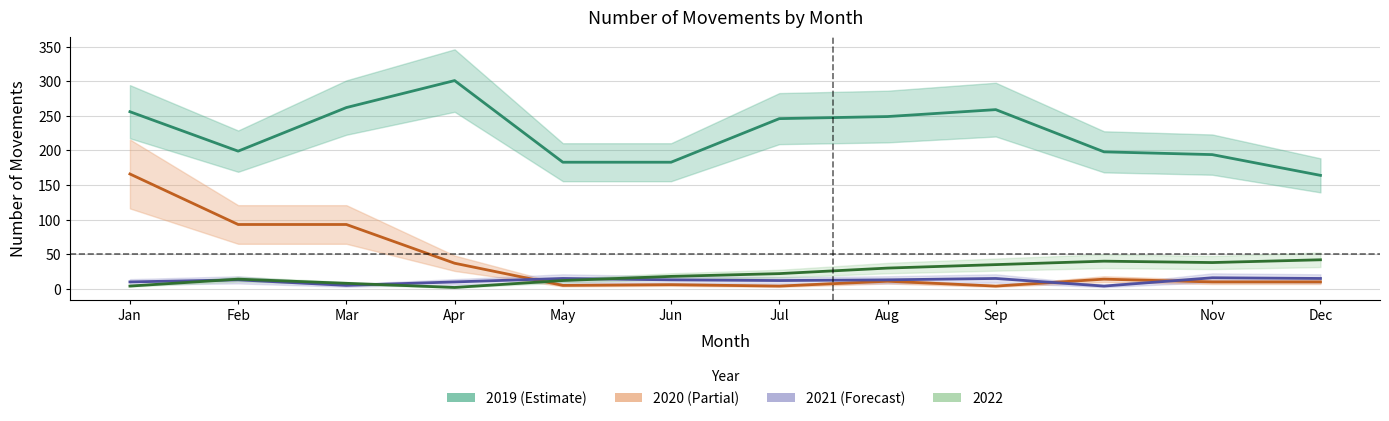

At which category is the sum across all series the highest?

Jan